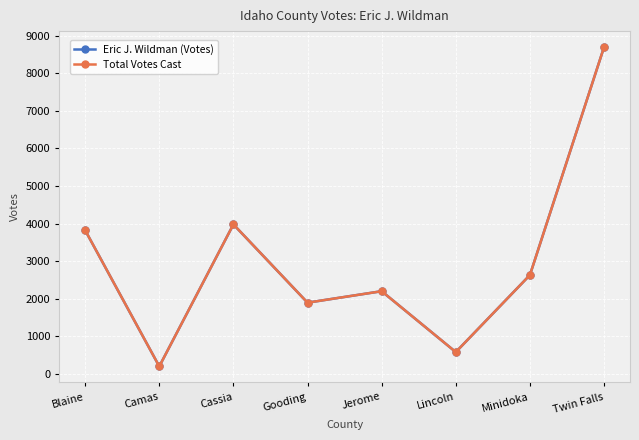

Does the chart have visible grid lines?

Yes